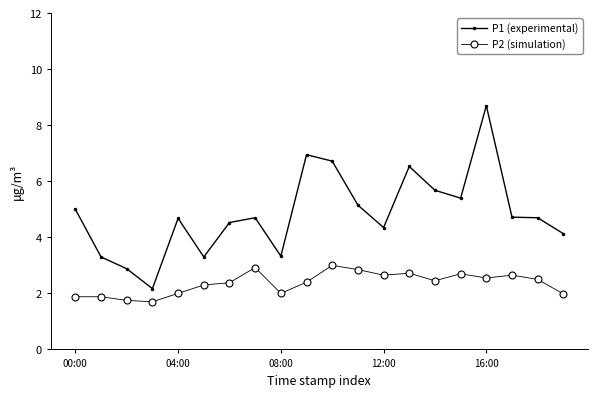

What are all the series names shown in the legend?

P1 (experimental), P2 (simulation)